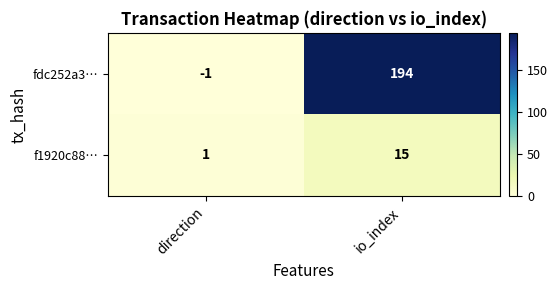

What is the greatest value displayed?

194